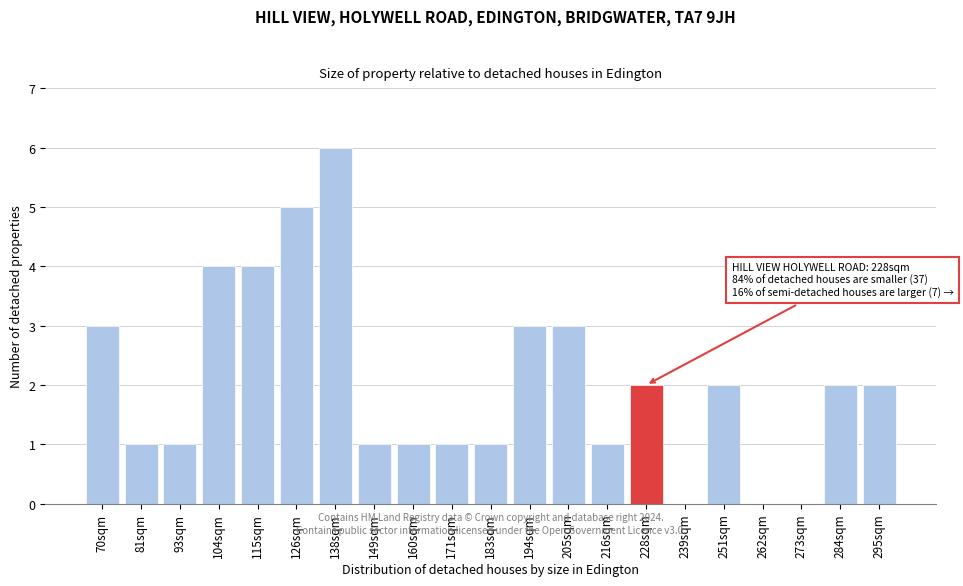

Reading left to right, transcribe all the data shown in this chart.

70sqm=3	81sqm=1	93sqm=1	104sqm=4	115sqm=4	126sqm=5	138sqm=6	149sqm=1	160sqm=1	171sqm=1	183sqm=1	194sqm=3	205sqm=3	216sqm=1	228sqm=2	239sqm=0	251sqm=2	262sqm=0	273sqm=0	284sqm=2	295sqm=2